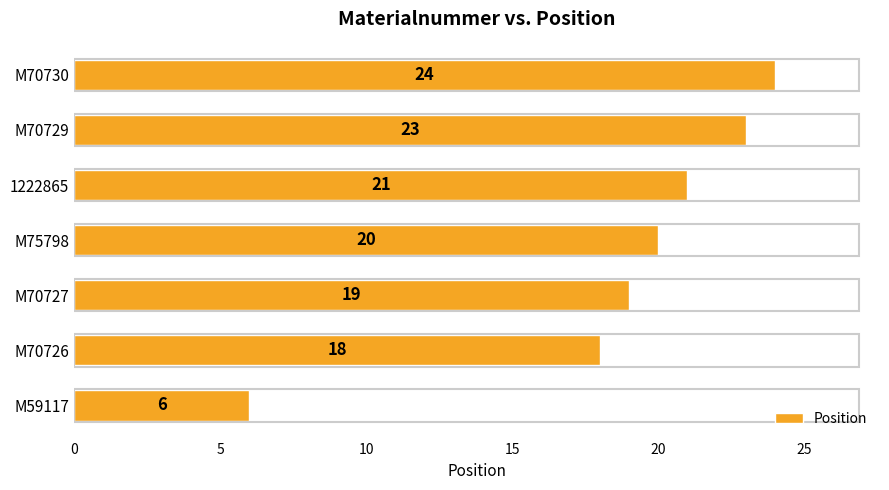

Rank the categories by value from highest to lowest.

M70730, M70729, 1222865, M75798, M70727, M70726, M59117